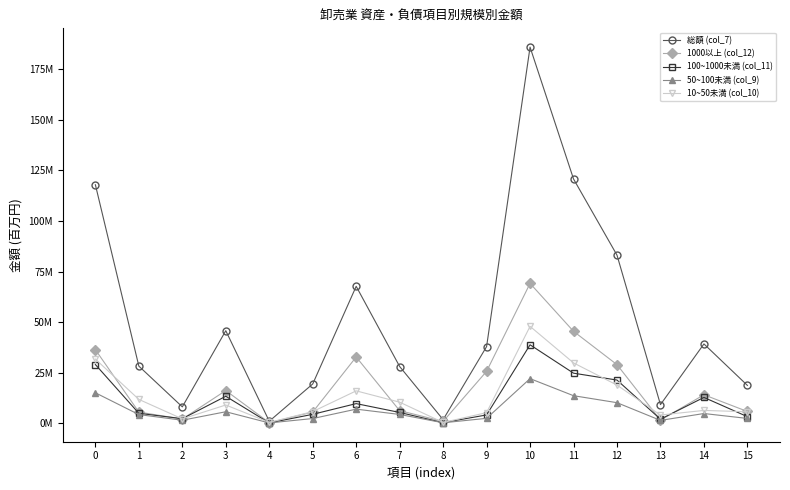

What are all the series names shown in the legend?

総額 (col_7), 1000以上 (col_12), 100~1000未満 (col_11), 50~100未満 (col_9), 10~50未満 (col_10)